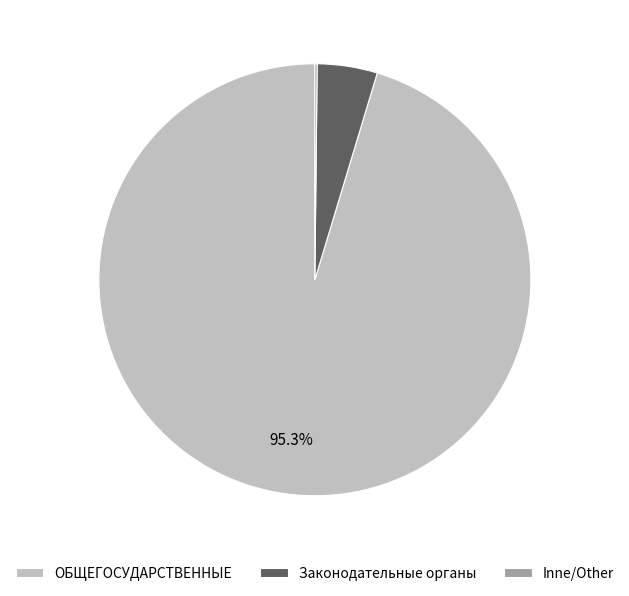

Which category accounts for the majority?

ОБЩЕГОСУДАРСТВЕННЫЕ